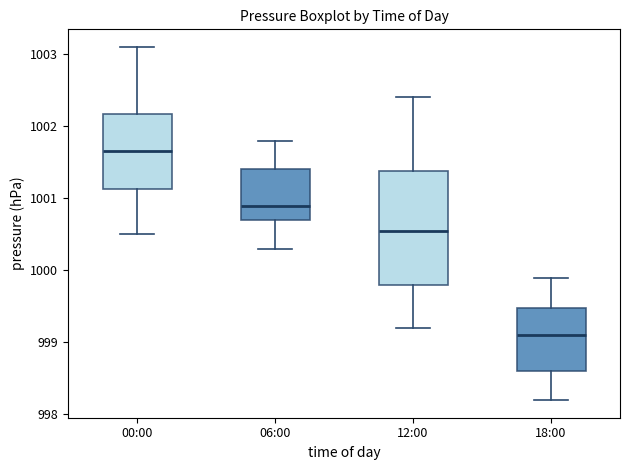

Which box's median line is the lowest?

18:00